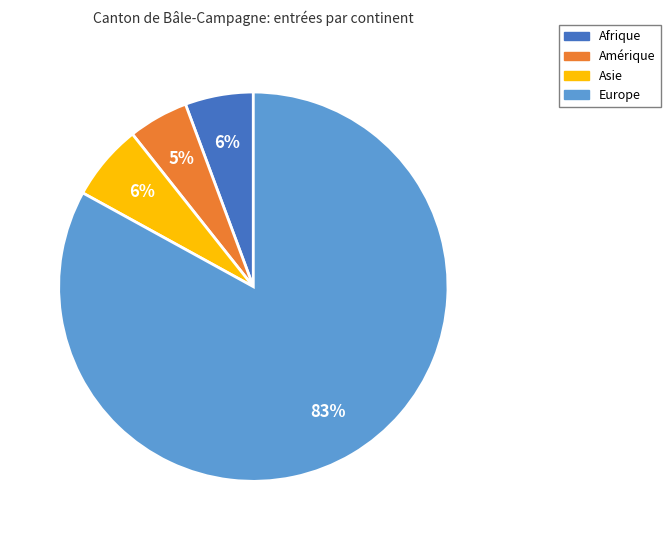

True or false: Europe accounts for 92% of the total.

False